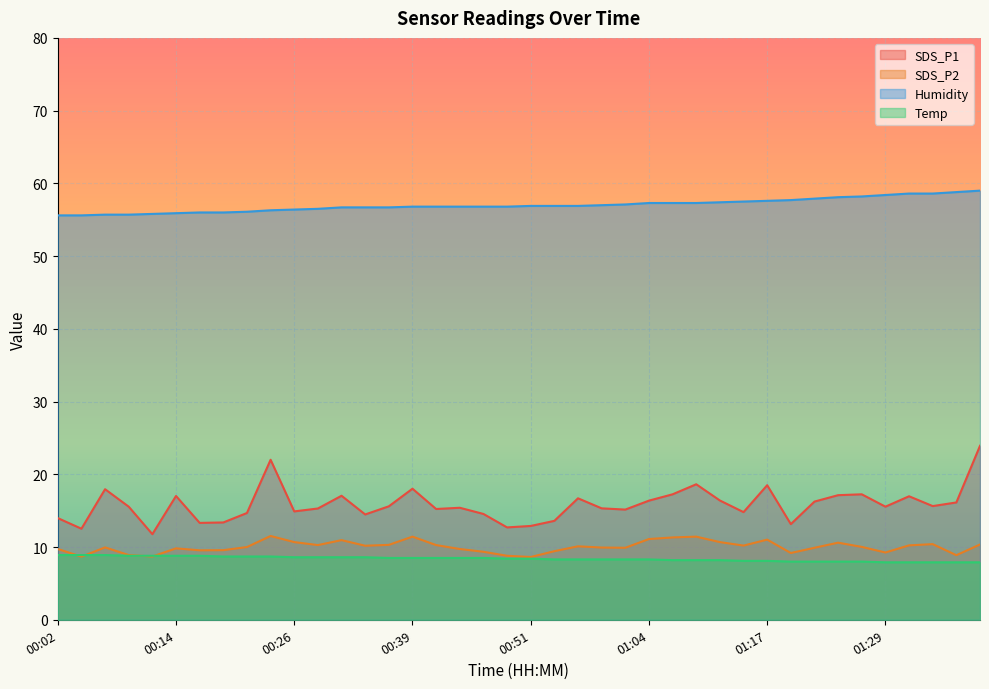

How many lines are shown in the chart?

4